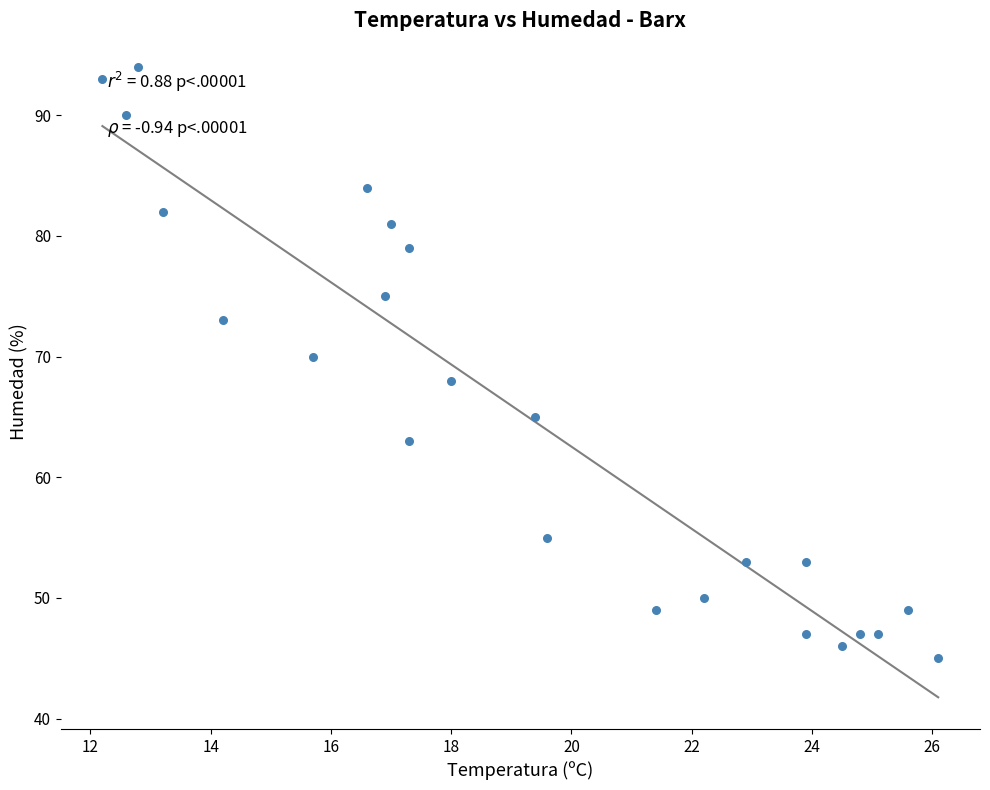

What is the range of Y values (max minus min)?

49